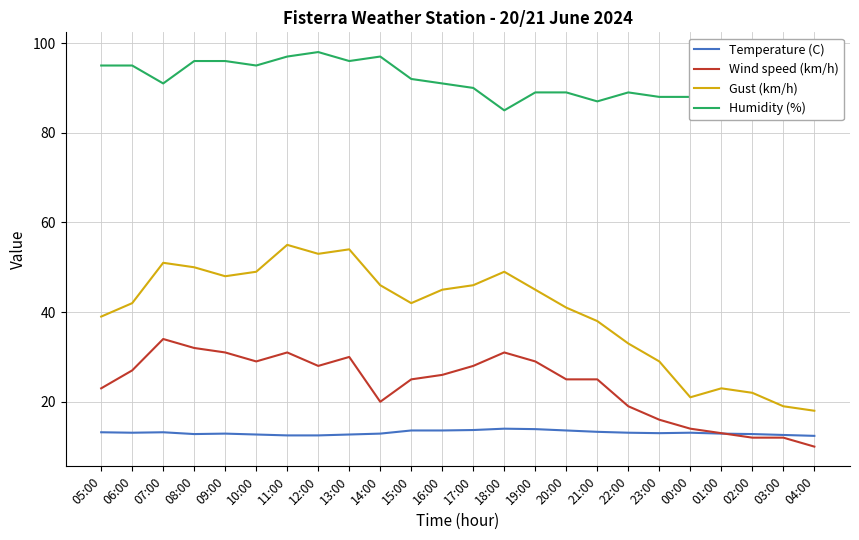

Which series has the largest range (max minus min)?

Gust (km/h)